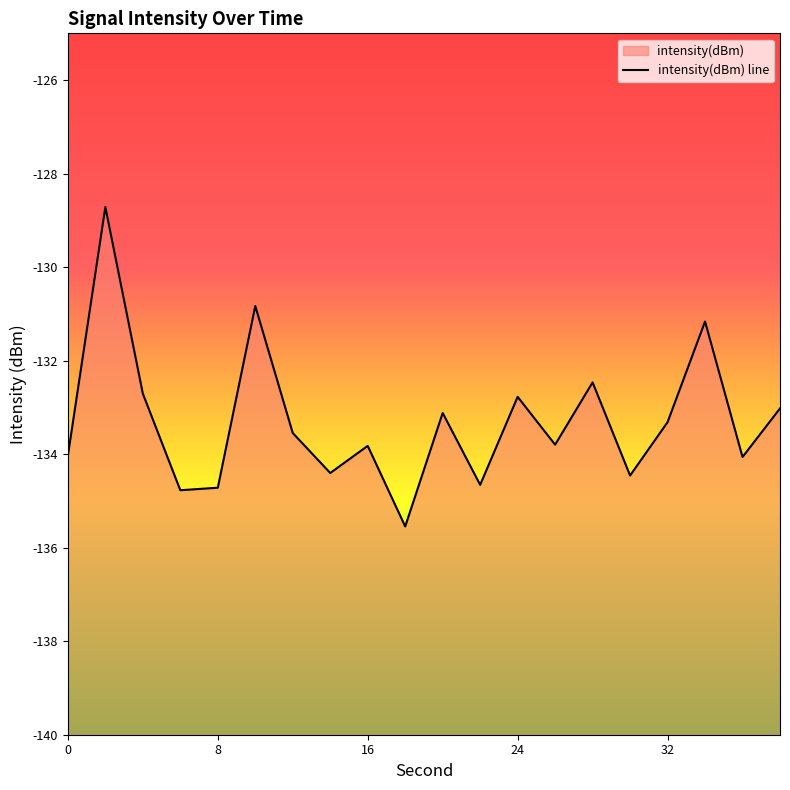

Is this an area chart (filled region under the line)?

No